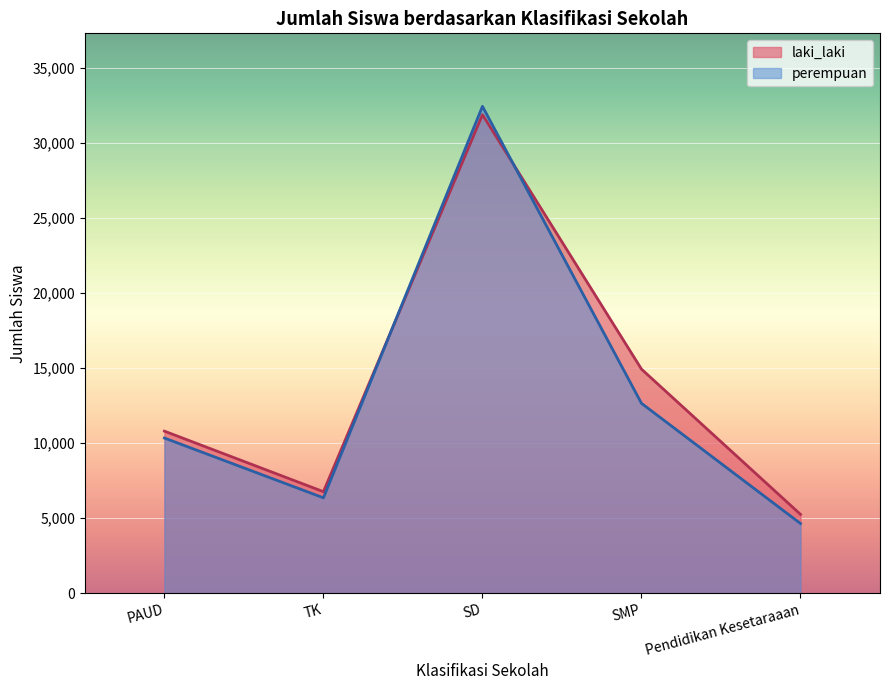

What are all the series names shown in the legend?

laki_laki, perempuan